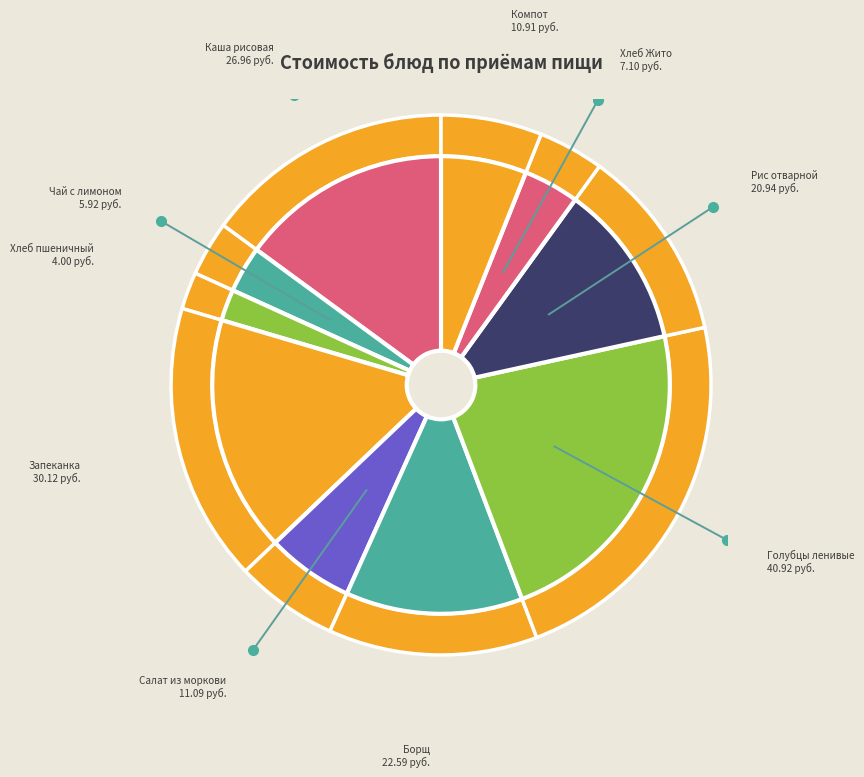

Which slice is the smallest?

Хлеб пшеничный